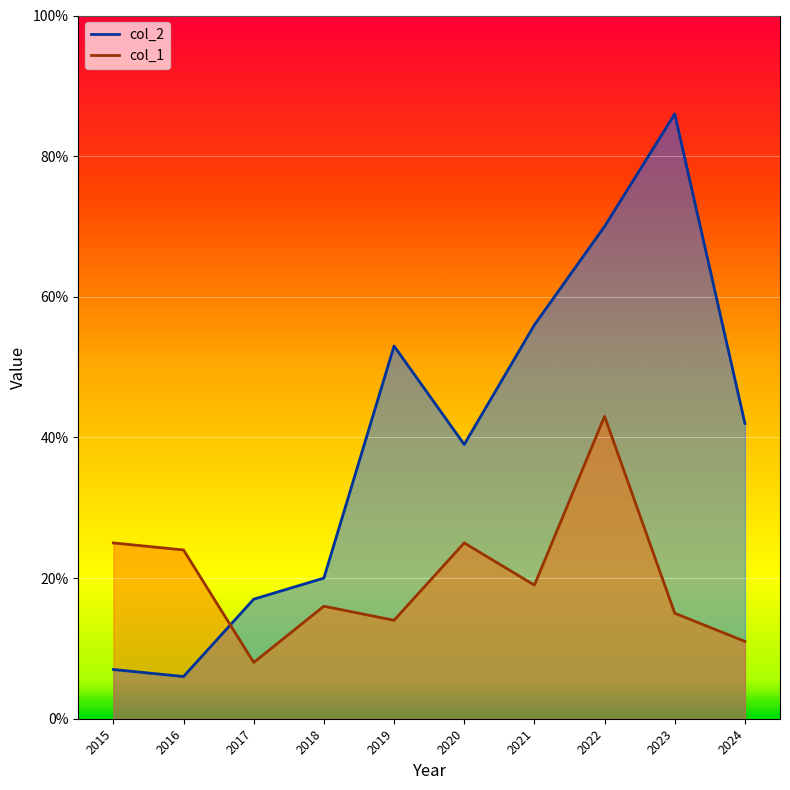

List the labels in order of col_2 value, smallest first.

2016, 2015, 2017, 2018, 2020, 2024, 2019, 2021, 2022, 2023